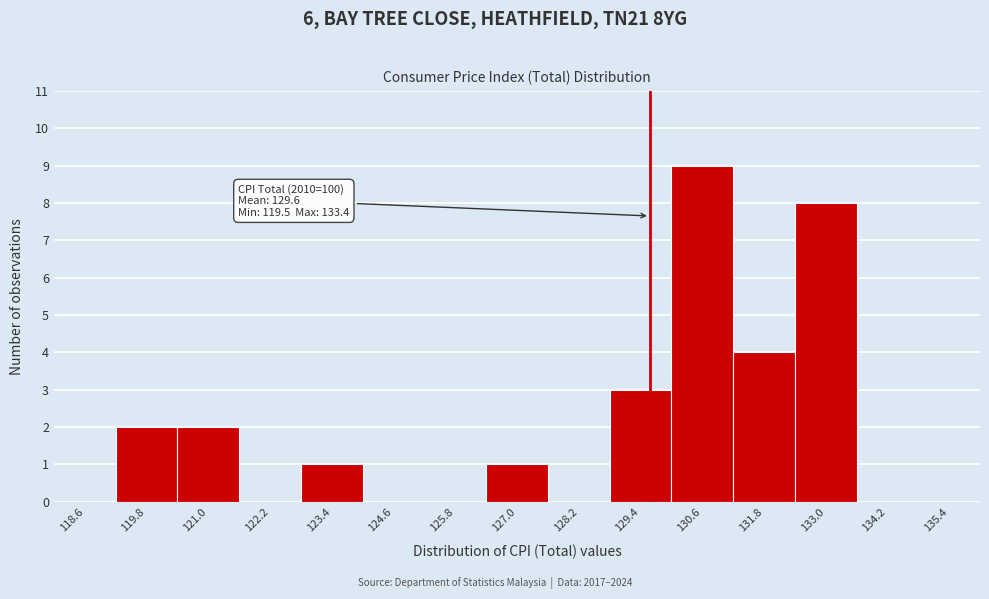

Over which range of the x-axis is the bar tallest?

130.0 to 131.2